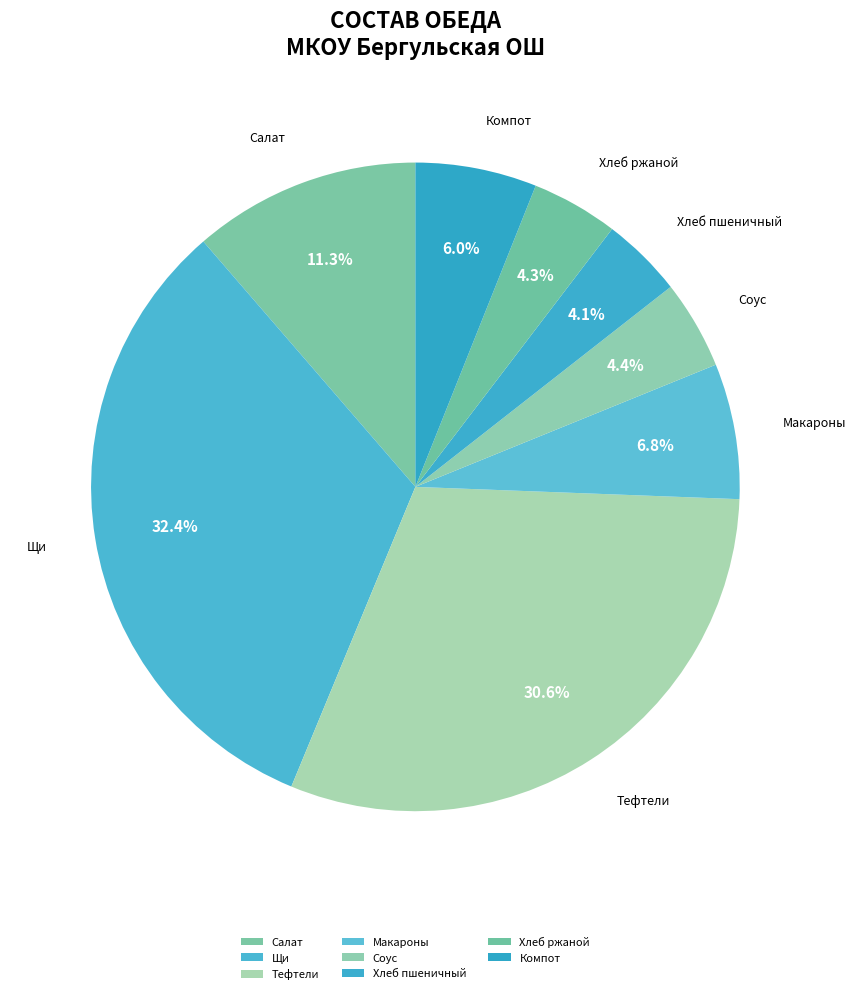

How much of the chart is everything except Хлеб пшеничный?

95.9%